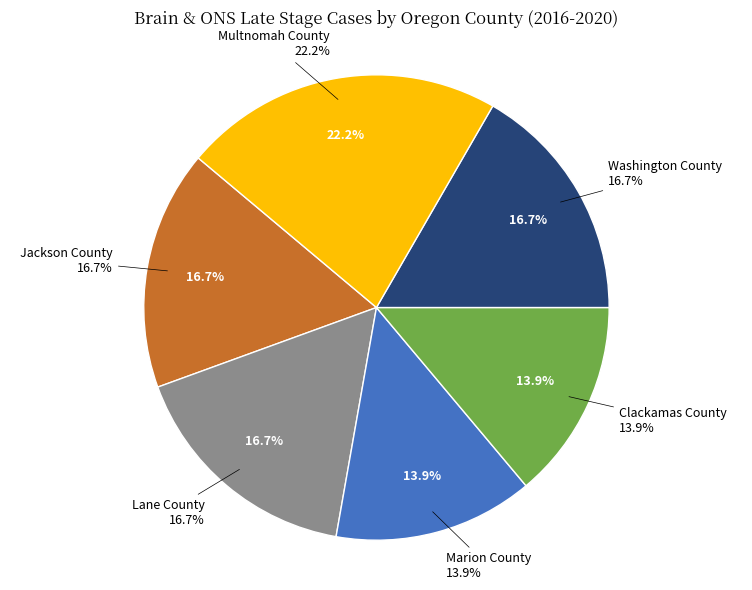

Count the number of slices in the pie.

6